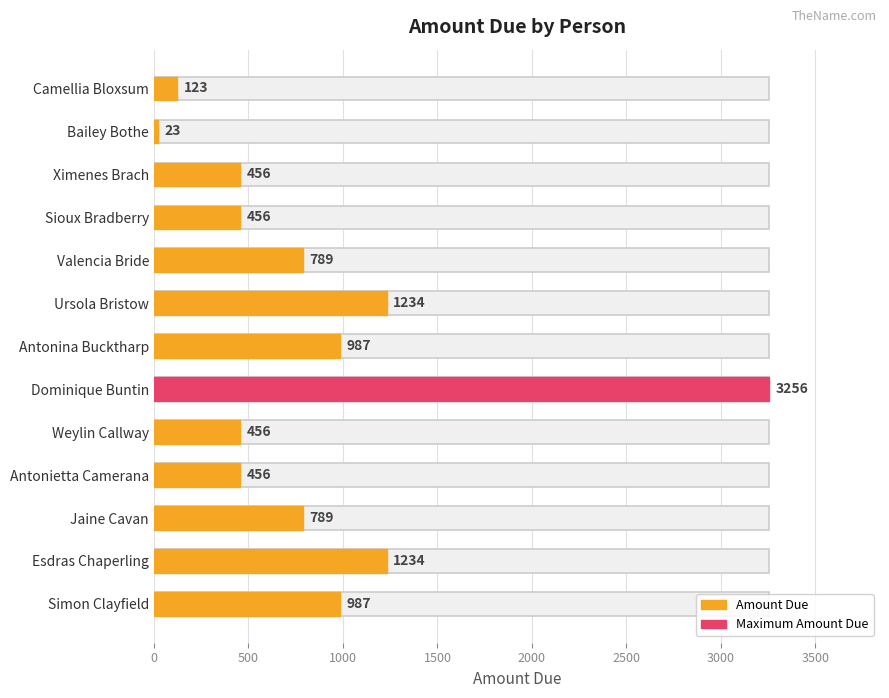

What value does the data have at Esdras Chaperling, to the nearest 50?

1250